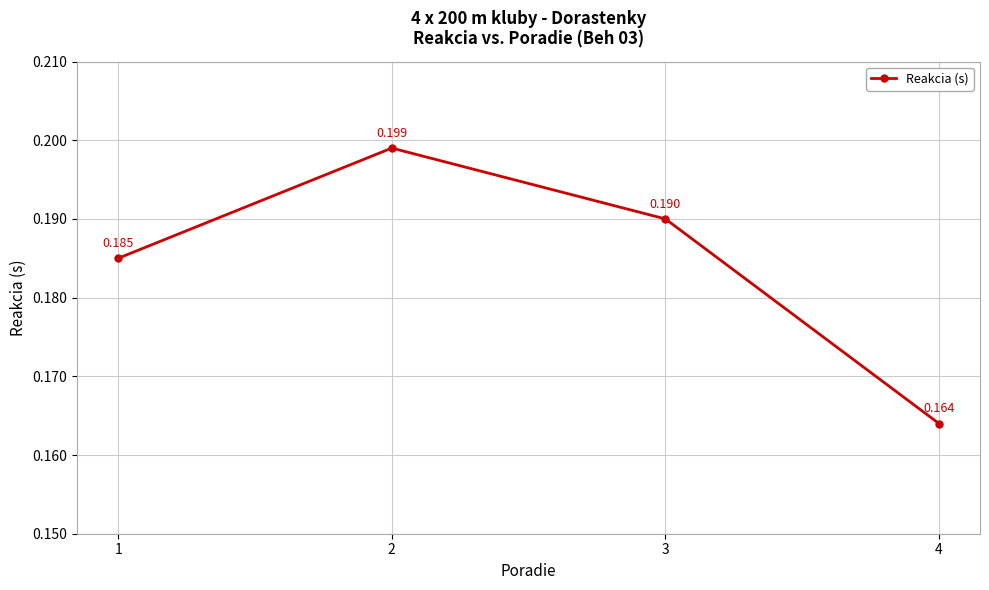

Rank the categories by value from lowest to highest.

4, 1, 3, 2